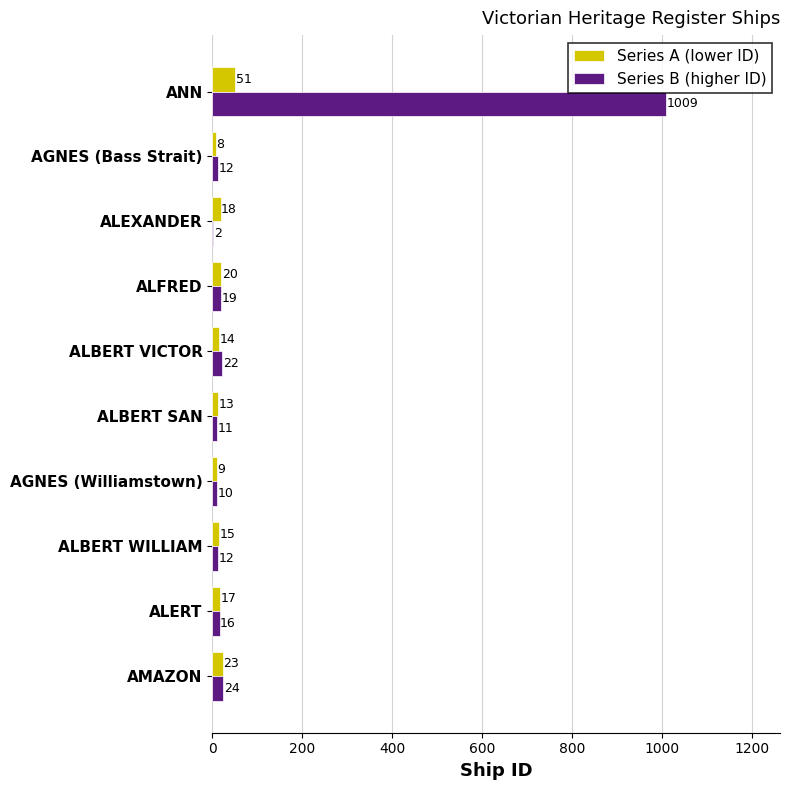

At which category is the sum across all series the highest?

ANN